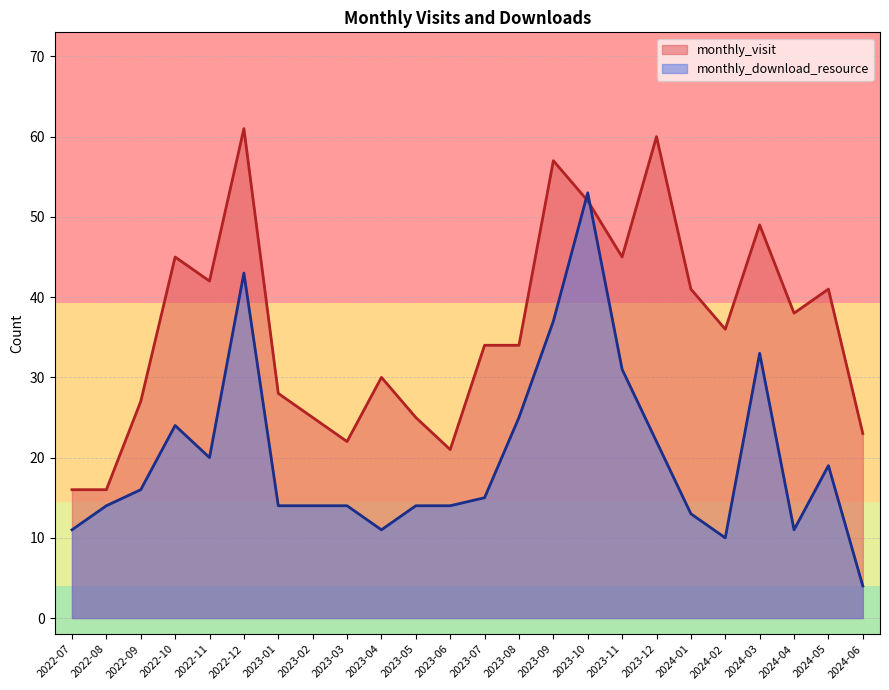

At which label does monthly_visit first exceed 36?

2022-10